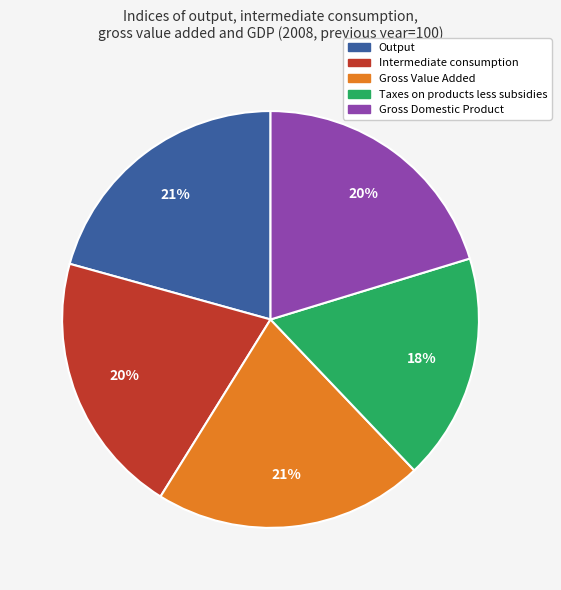

The Gross Value Added slice represents 21% of the pie. True or false?

True